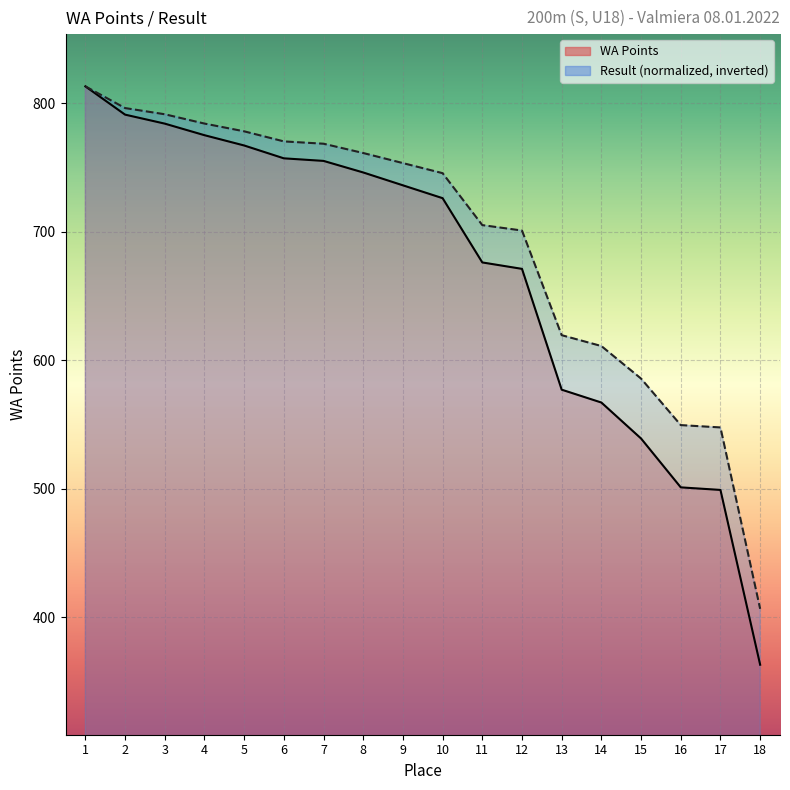

How many data points in WA are less than 736?

9